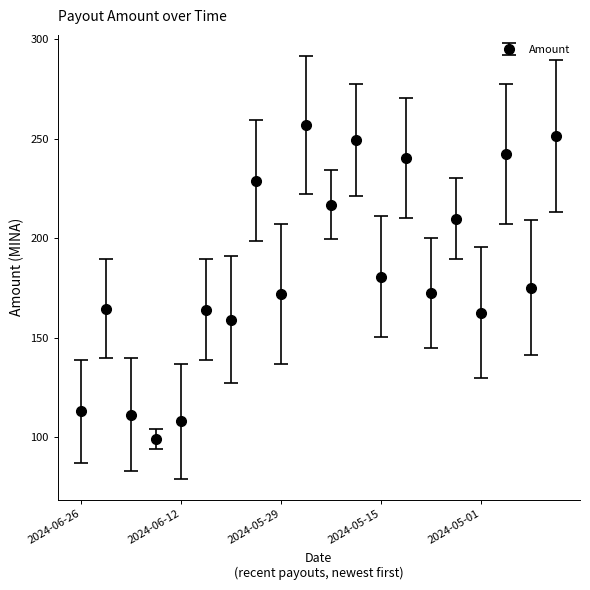

What is the value of the 20th point from the left?

251.6